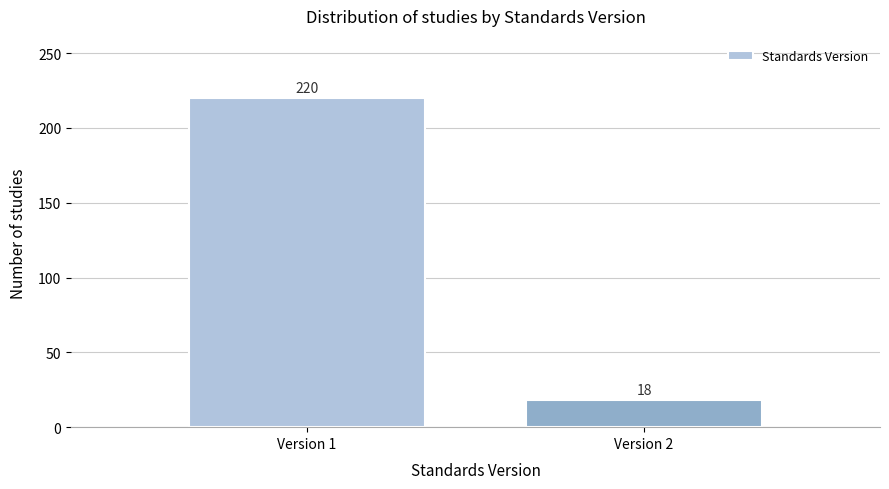

Reading left to right, extract all data points from this chart.

Version 1=220	Version 2=18